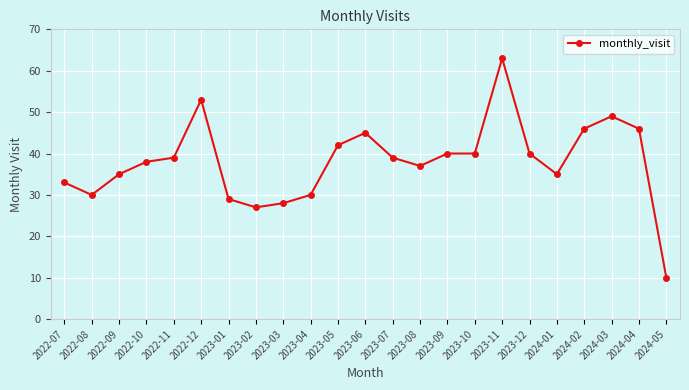

Is this an area chart (filled region under the line)?

No